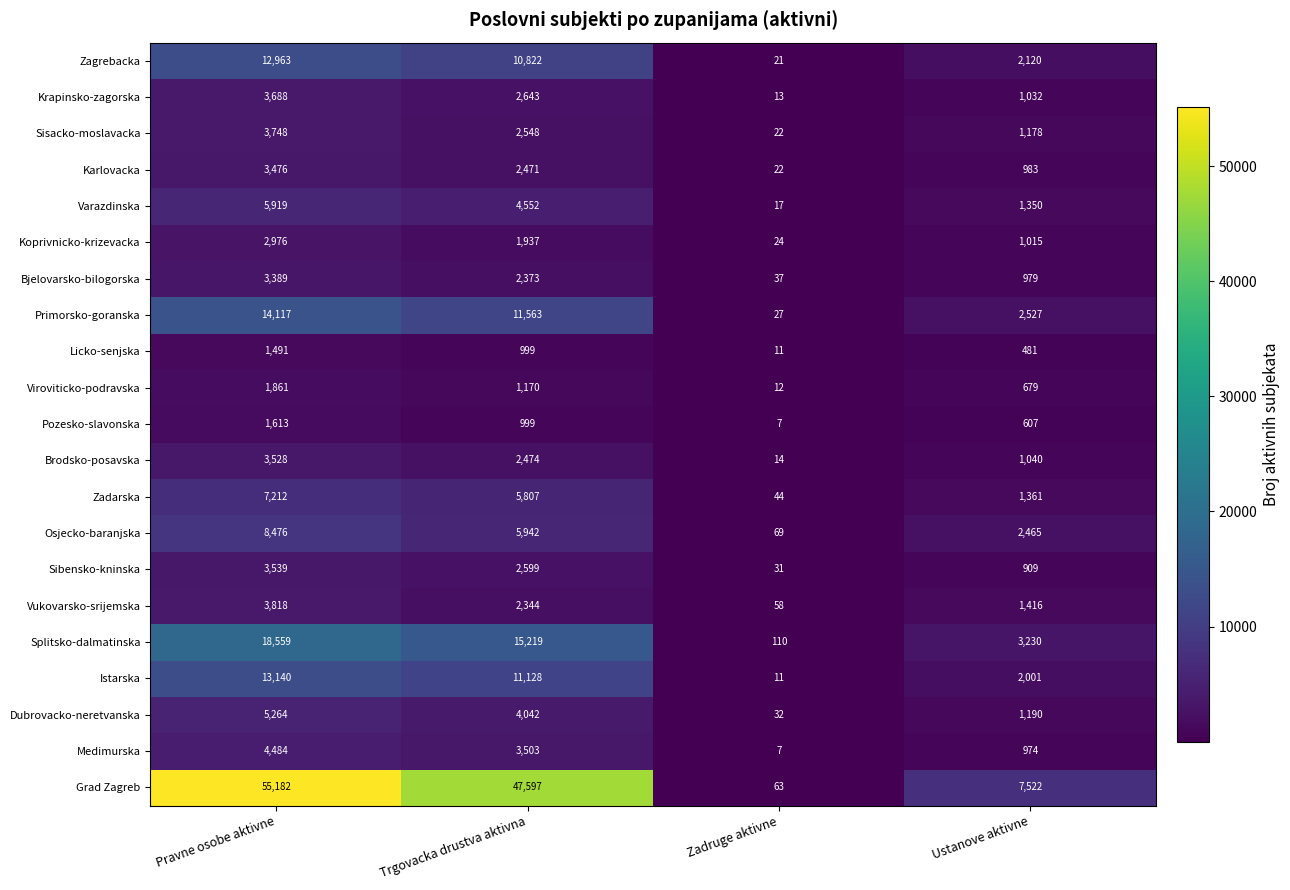

At how many categories does at least one series exceed 25097?

2